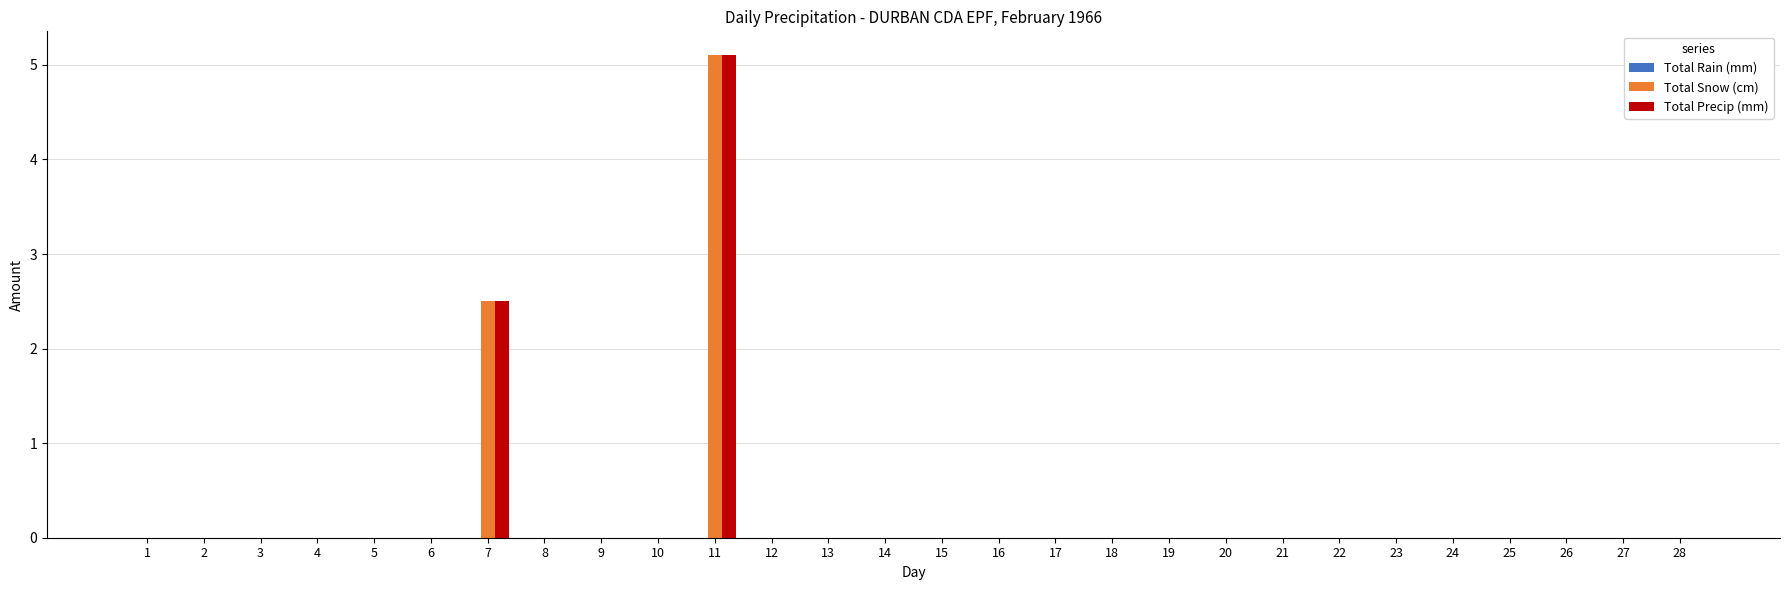

True or false: Total Precip (mm) has a value of 0.0 at 13.

True